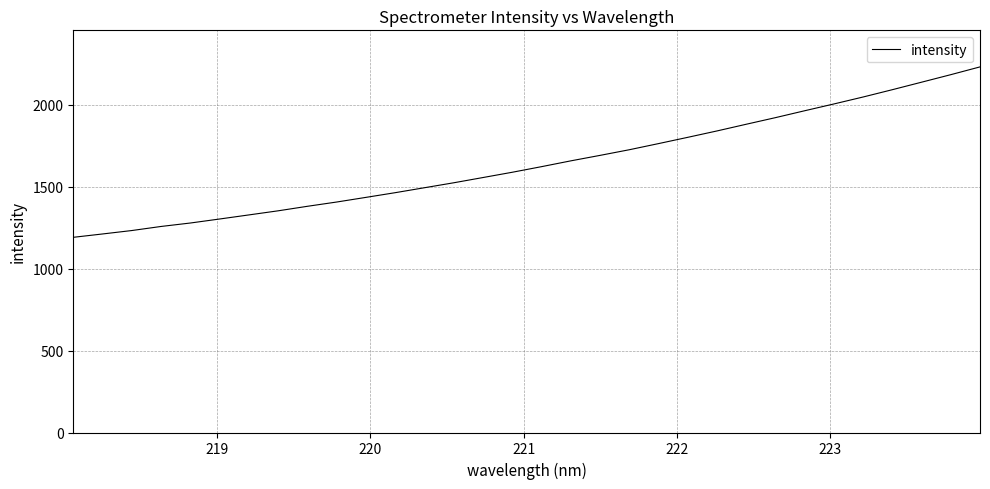

What is the difference between the maximum and minimum values?

1040.2